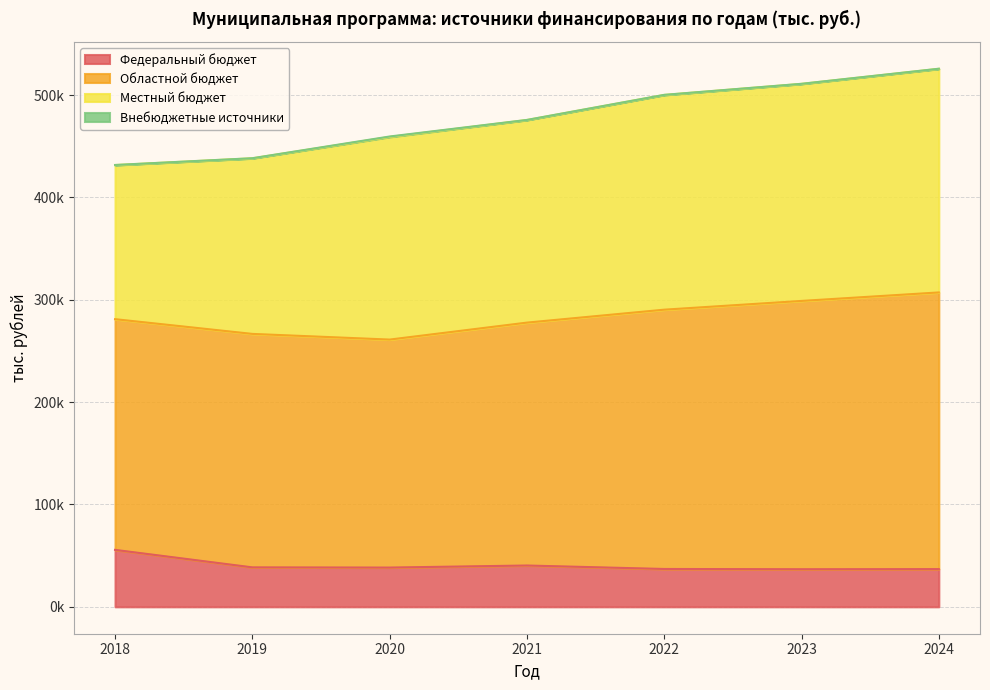

Is the value of Местный бюджет at 2022 greater than the value of Федеральный бюджет at 2024?

Yes